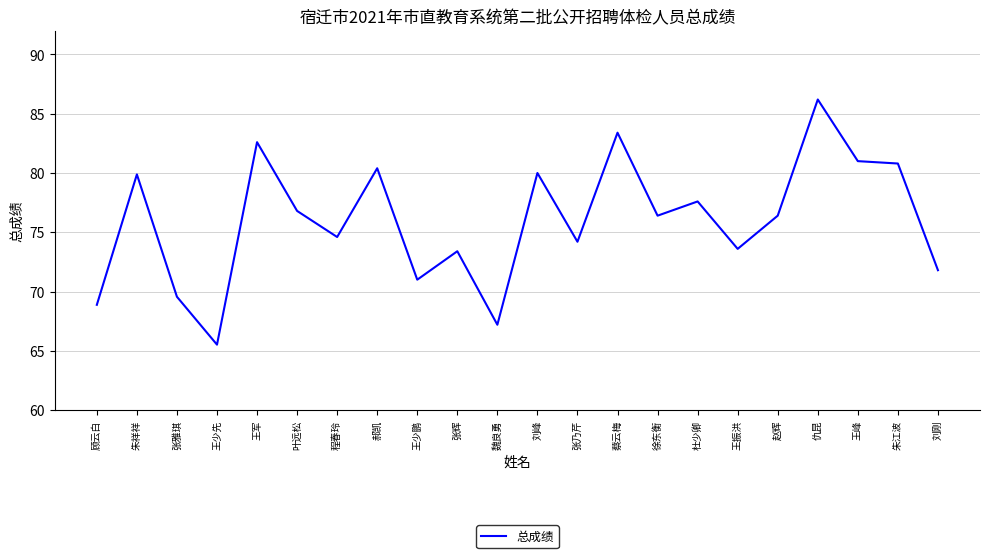

What is the smallest value displayed?

65.5